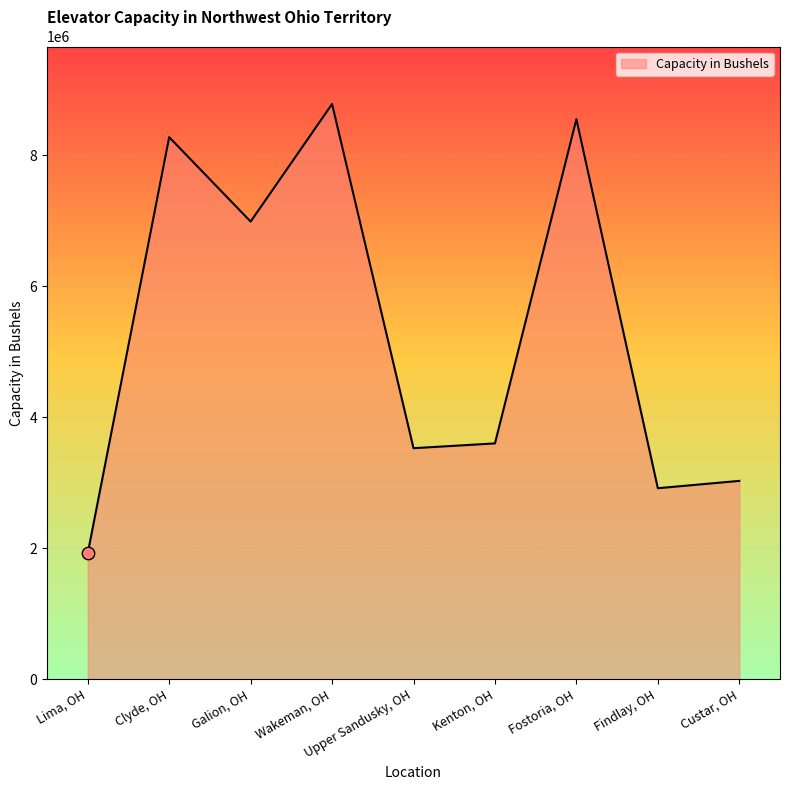

What is the change in value from Wakeman, OH to Kenton, OH?

-5180000